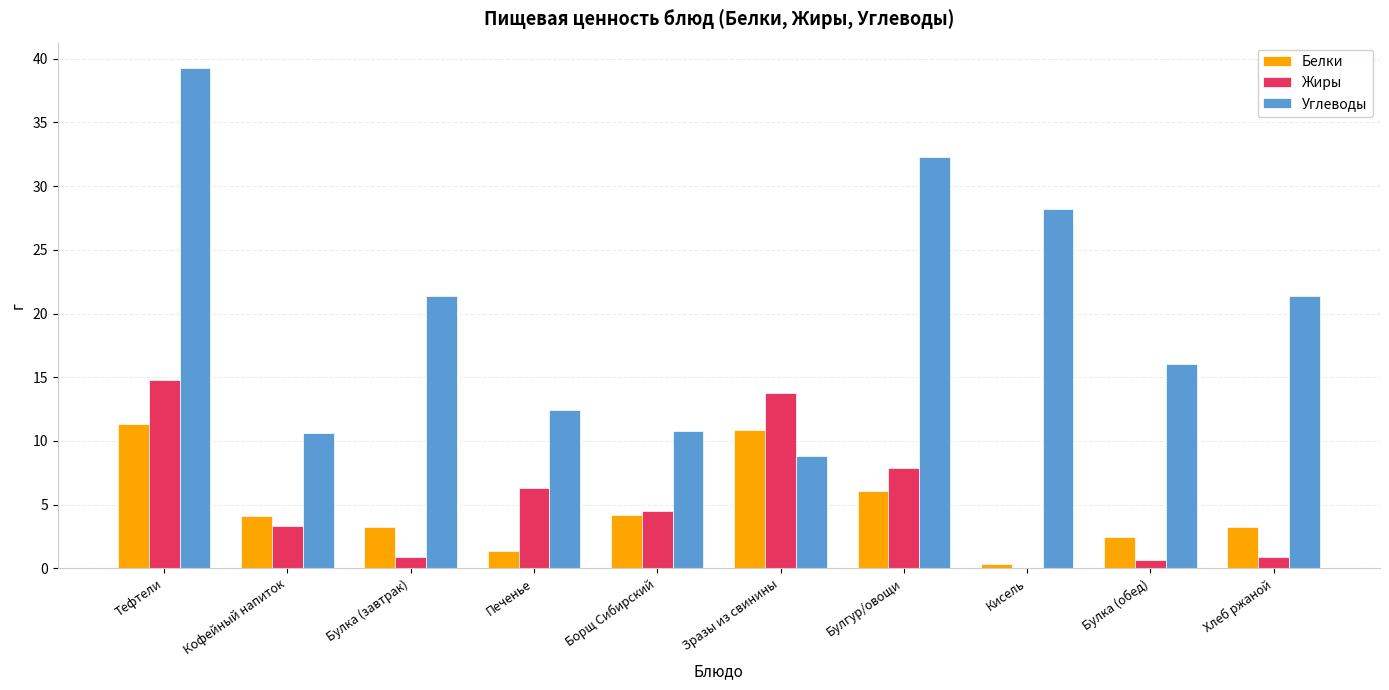

Which series has the largest total across all categories?

Углеводы